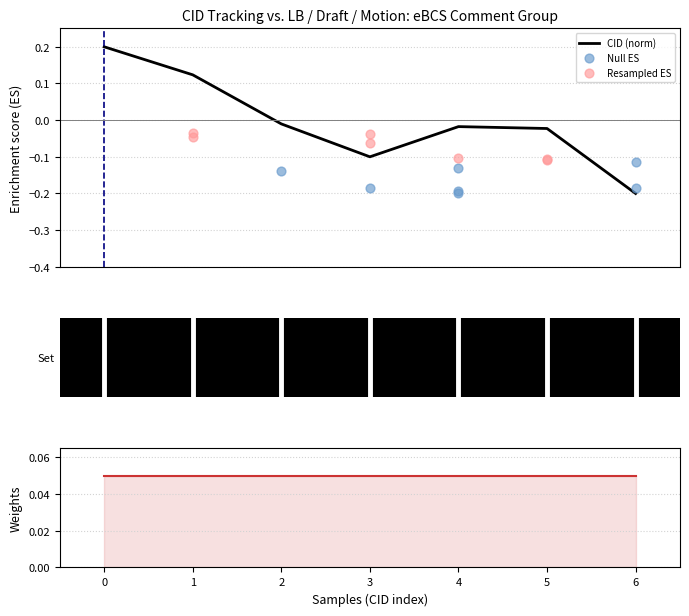

Which series contains the lowest Y value?

CID (norm)